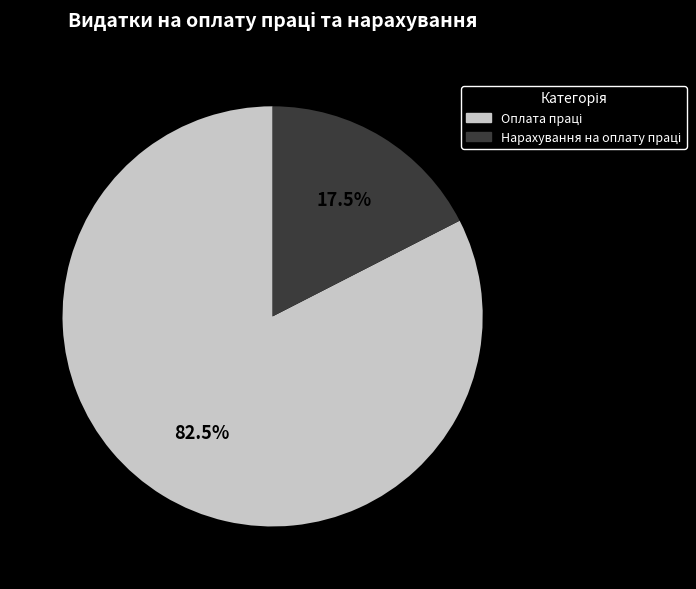

Does any single category account for the majority?

Yes